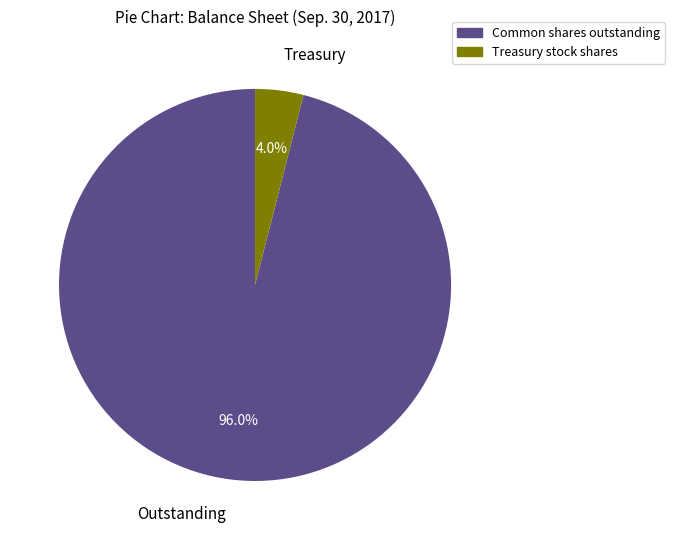

What percentage is NOT represented by Common shares outstanding?

4.0%